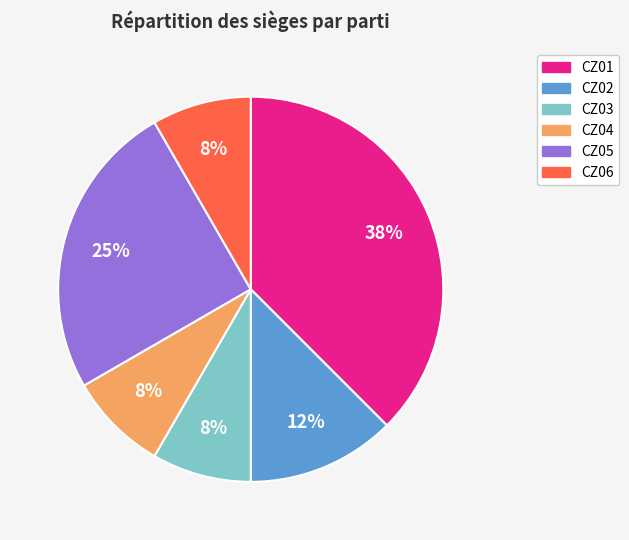

Which slice is the largest?

CZ01